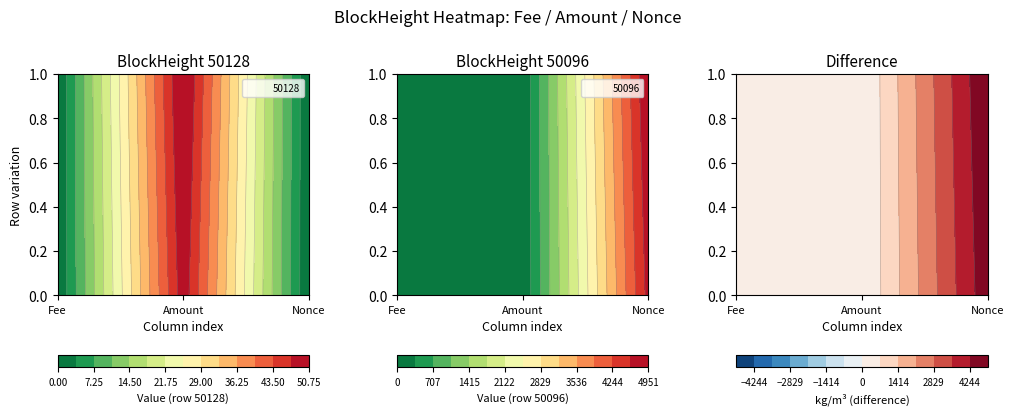

Reading right to left, transcribe all the data shown in this chart.

50128: Nonce=0.0	Amount=49.3	Fee=0.0
50096: Nonce=4715.0	Amount=50.3	Fee=0.0